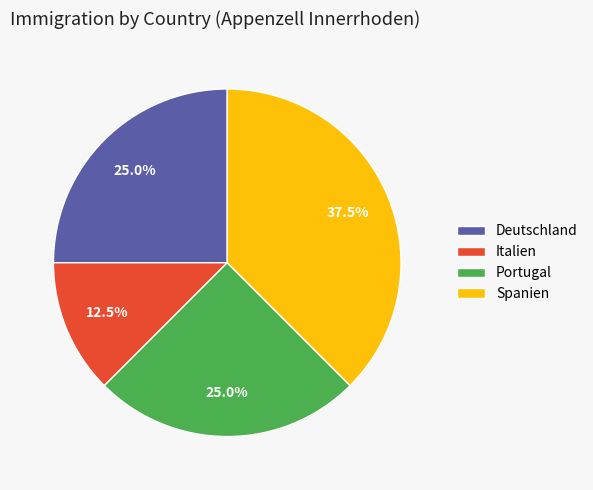

What percentage is NOT represented by Spanien?

62.5%